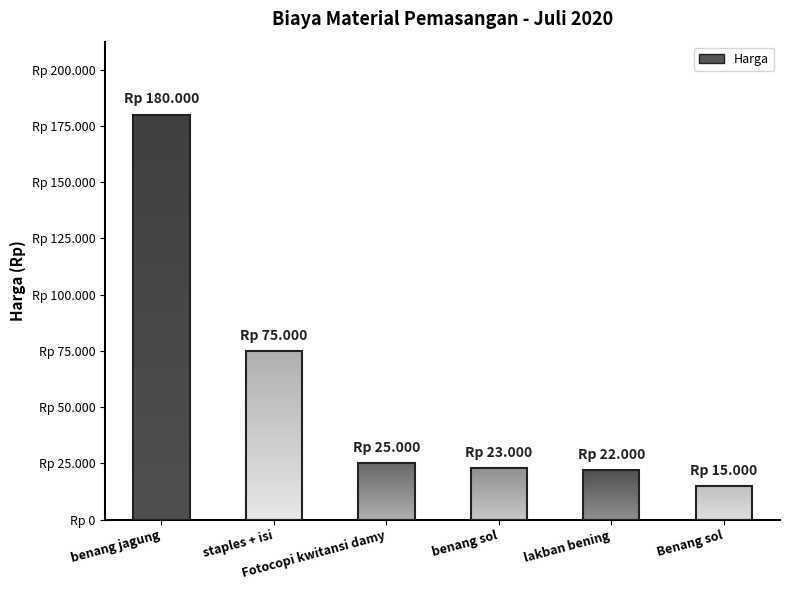

Reading right to left, transcribe all the data shown in this chart.

15000	22000	23000	25000	75000	180000